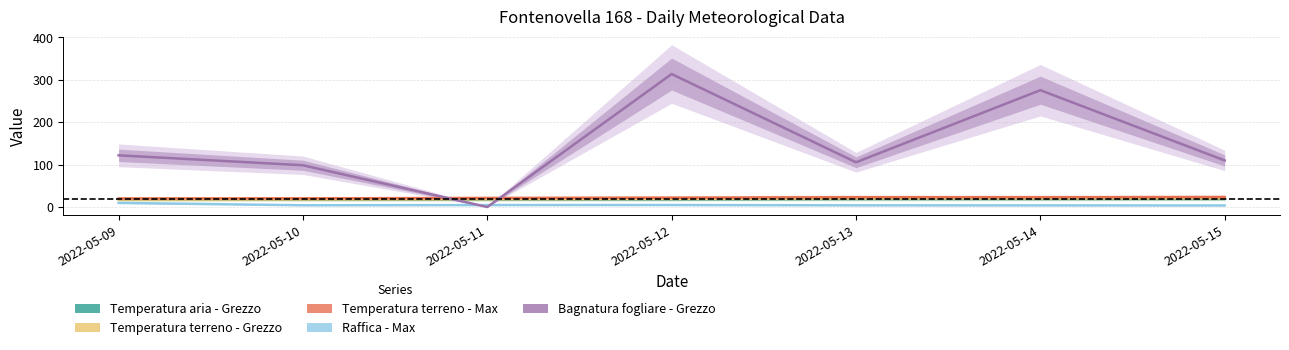

Between 2022-05-14 and 2022-05-09, which is larger?

2022-05-14